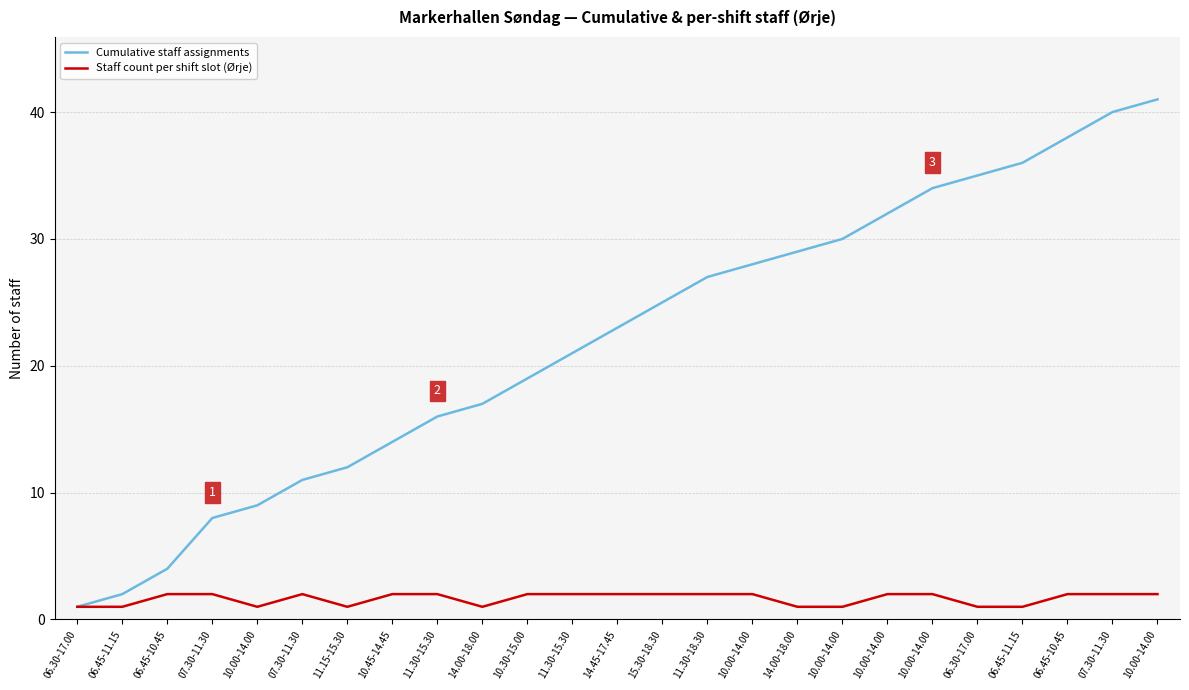

True or false: Cumulative staff assignments and Staff count per shift slot (Ørje) cross at least once.

False